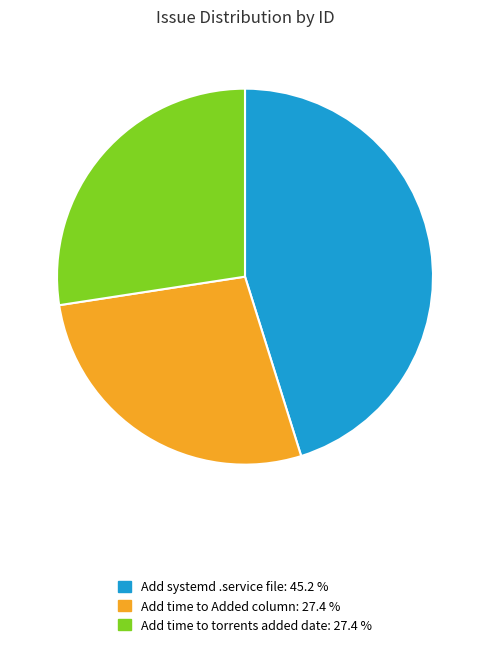

Do Add systemd .service file and Add time to torrents added date together represent more than half of the pie?

Yes